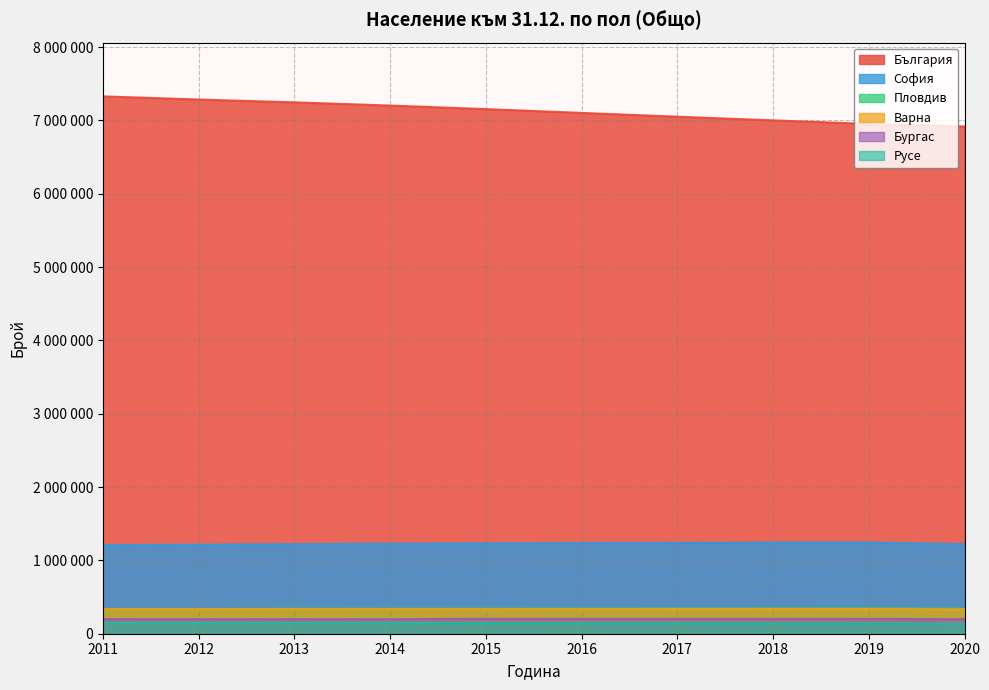

List the labels in order of Пловдив value, smallest first.

2011, 2012, 2013, 2014, 2015, 2020, 2016, 2017, 2018, 2019